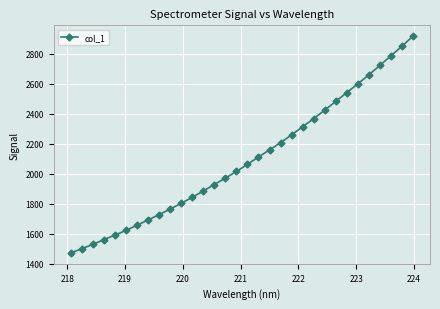

True or false: there are more than 2 points higher than both neighbors.

False